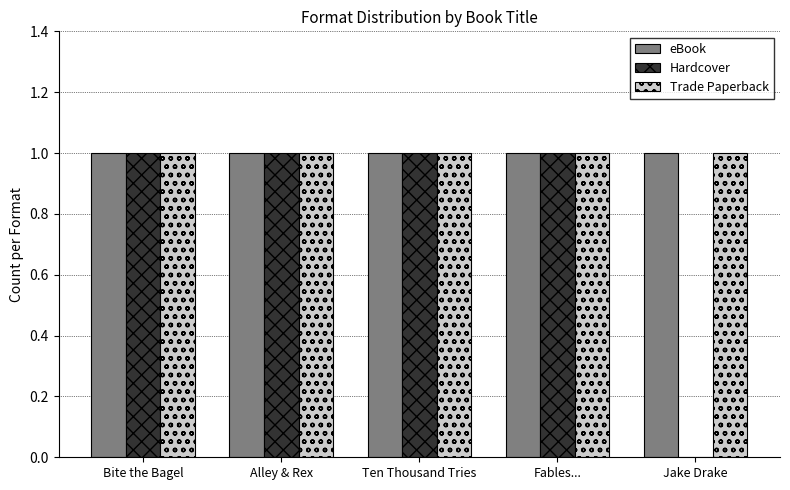

Reading left to right, list all the values displayed in this chart.

eBook: Bite the Bagel=1	Alley & Rex=1	Ten Thousand Tries=1	Fables...=1	Jake Drake=1
Hardcover: Bite the Bagel=1	Alley & Rex=1	Ten Thousand Tries=1	Fables...=1	Jake Drake=0
Trade Paperback: Bite the Bagel=1	Alley & Rex=1	Ten Thousand Tries=1	Fables...=1	Jake Drake=1